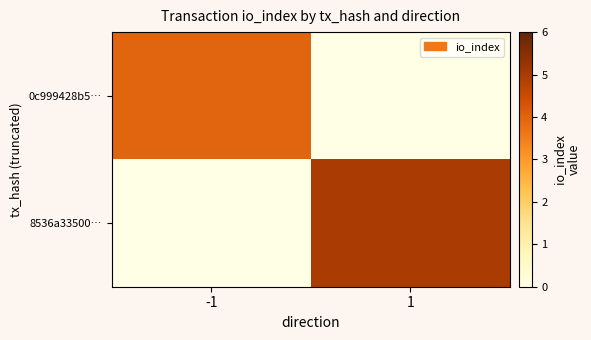

Reading left to right, extract all data points from this chart.

0c999428b5…: -1=4	1=0
8536a33500…: -1=0	1=5